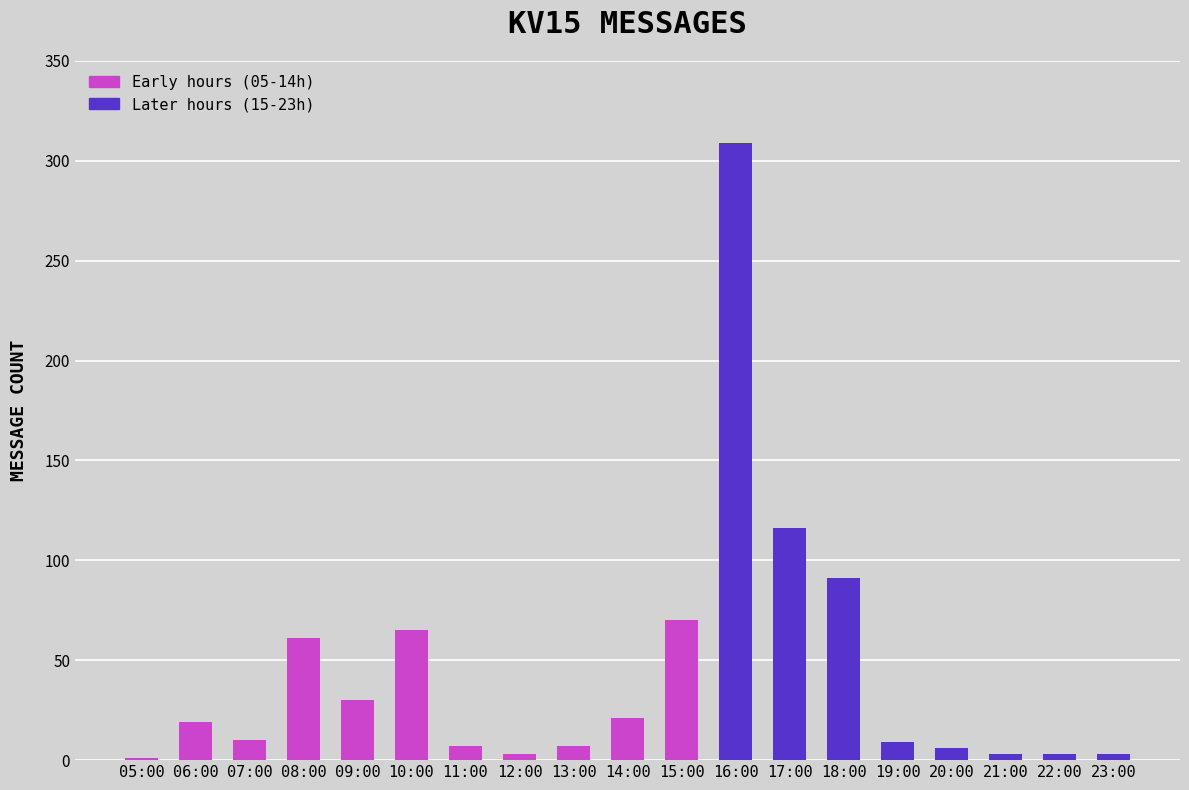

Is it true that the value at 07:00 is 10?

True